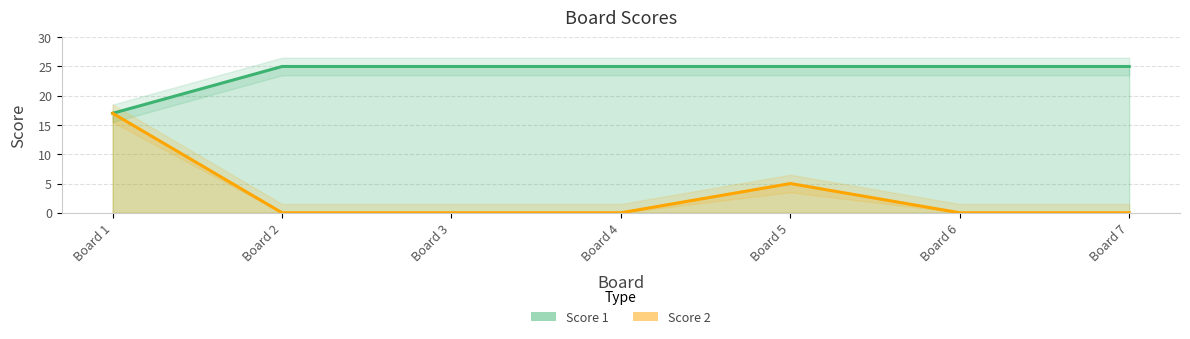

At which label is Score 2 closest to 8?

Board 5